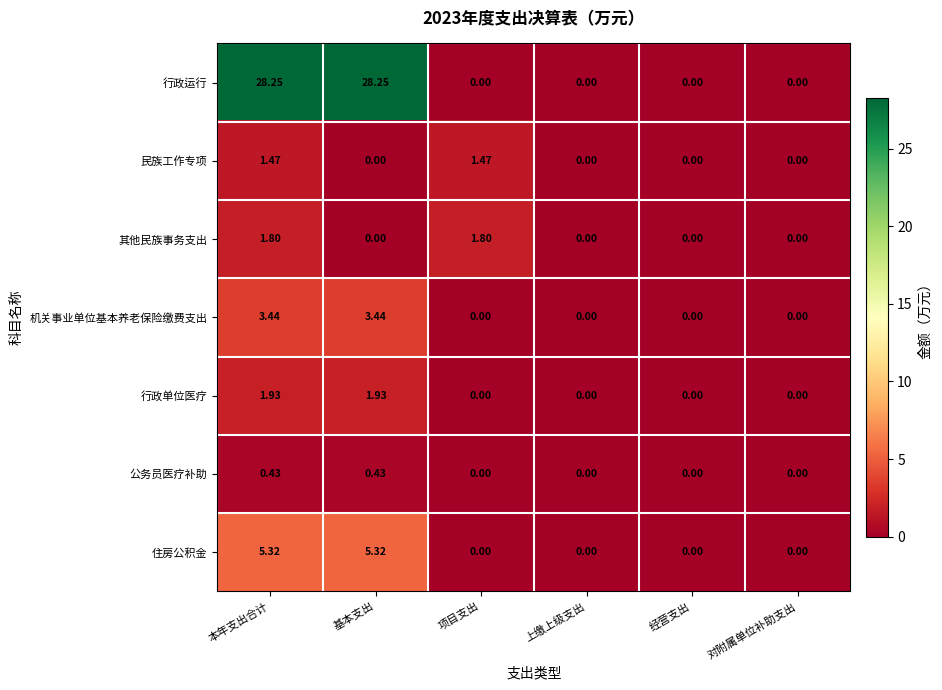

Which series has the largest total across all categories?

行政运行